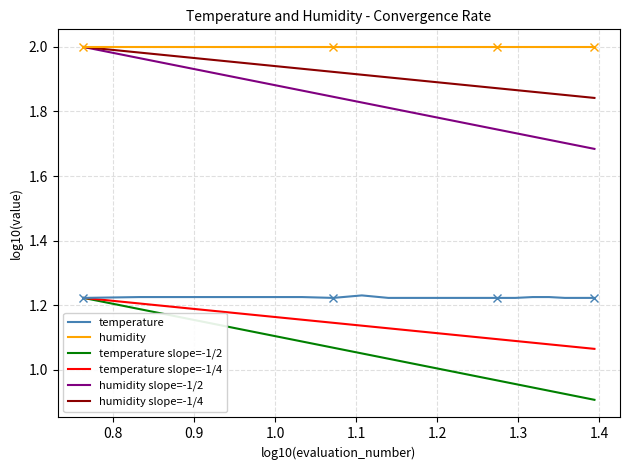

Which series has the largest total across all categories?

humidity